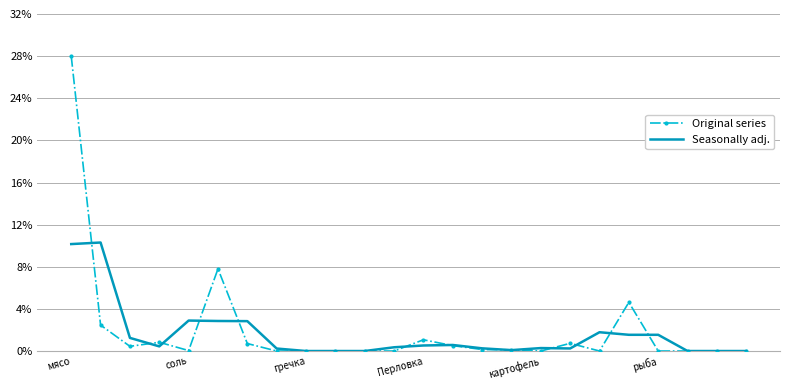

Which series has the largest range (max minus min)?

Original series